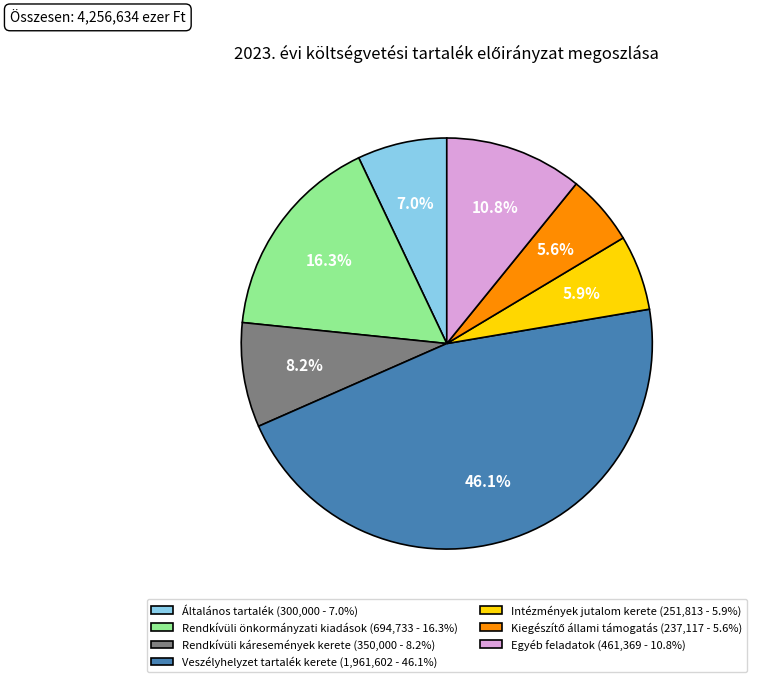

Is there a majority slice in this chart?

No